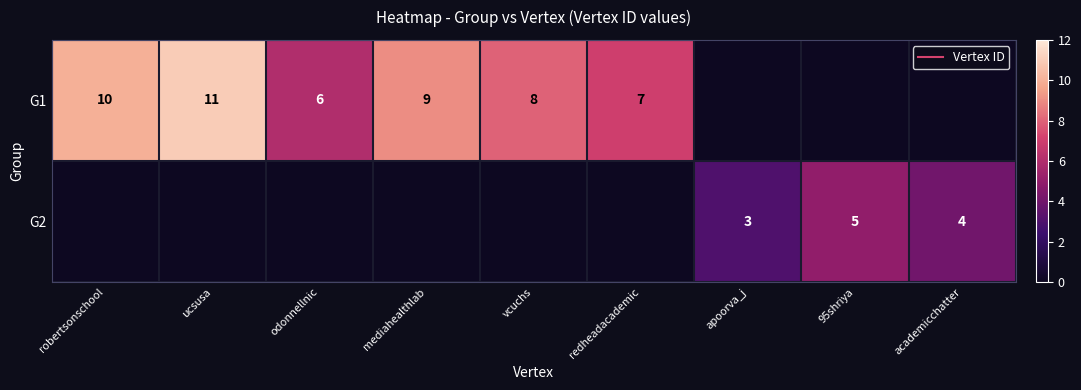

Is it true that G1 equals 3 at ucsusa?

False